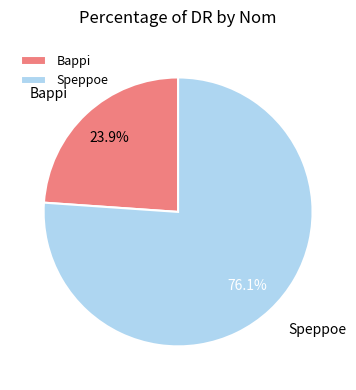

Combined, do Speppoe and Bappi account for over 50%?

Yes